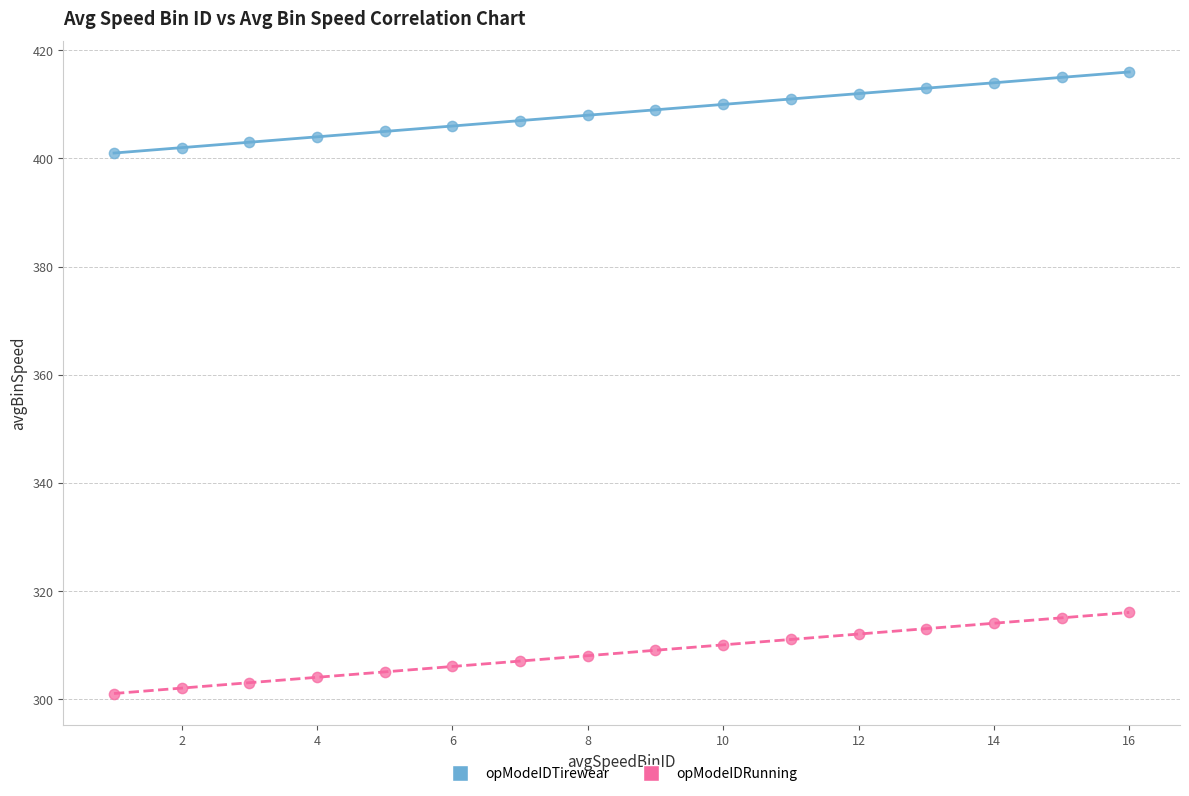

Across all data points, what is the range of Y values (max minus min)?

115